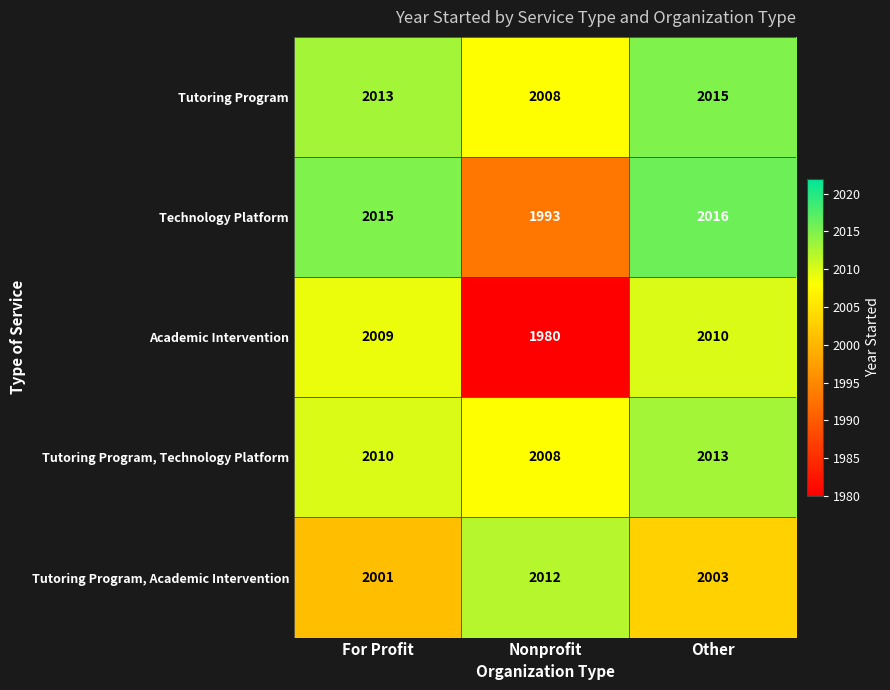

The Academic Intervention series shows 2009 at For Profit. True or false?

True